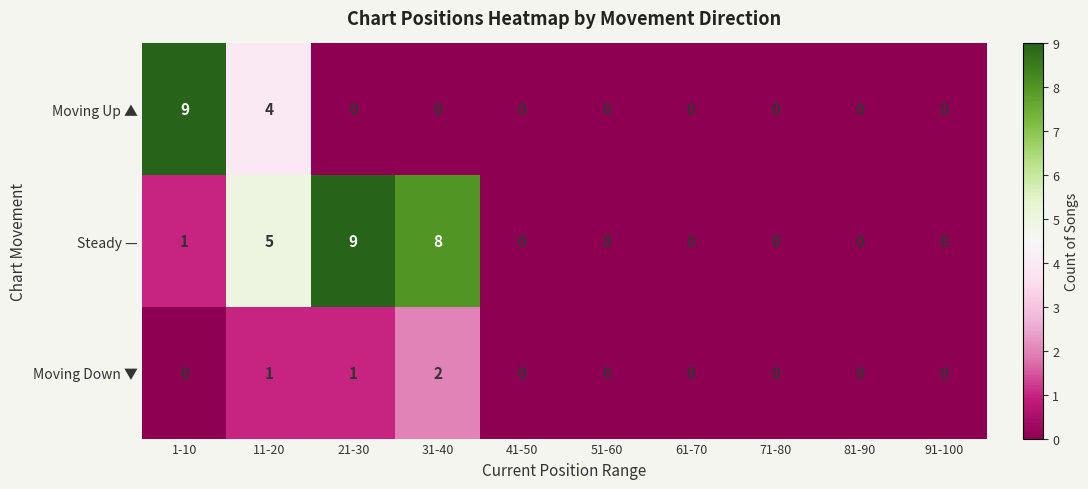

What is the difference between the second highest and second lowest values in the Moving Up ▲ series?

4